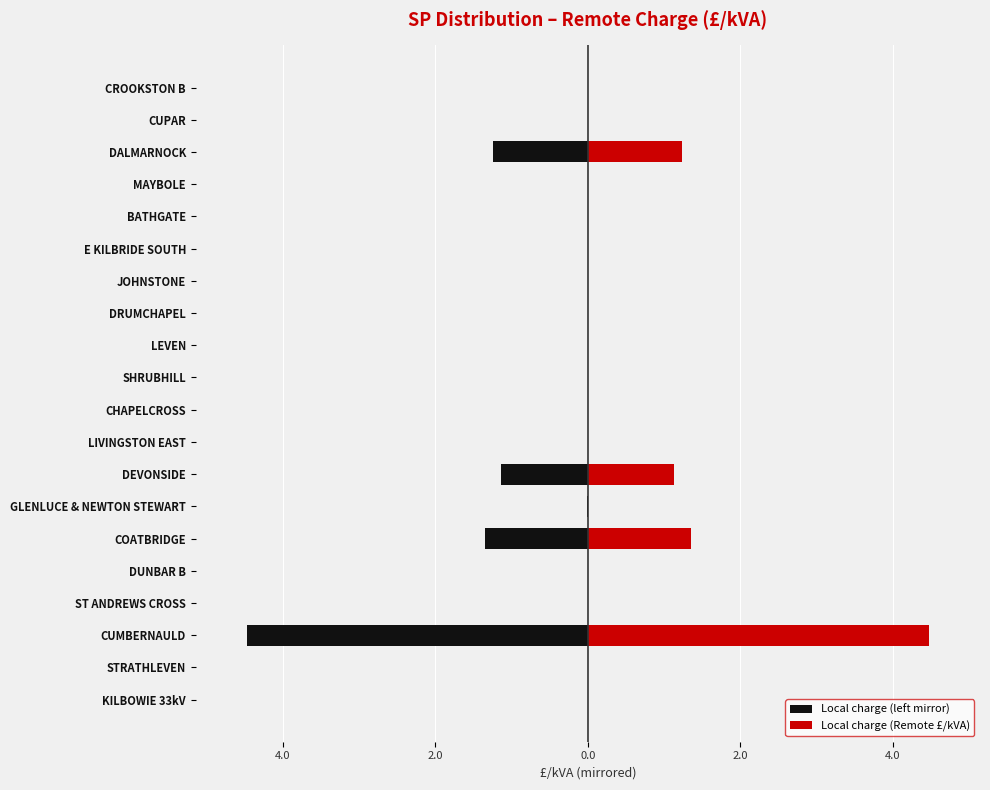

Reading left to right, extract all data points from this chart.

Local charge (left mirror): 0.0	0.0	-4.5	0.0	0.0	-1.3	-0.0	-1.1	0.0	0.0	0.0	0.0	0.0	0.0	0.0	0.0	0.0	-1.2	0.0	0.0
Local charge (Remote £/kVA): 0.0	0.0	4.5	0.0	0.0	1.3	0.0	1.1	0.0	0.0	0.0	0.0	0.0	0.0	0.0	0.0	0.0	1.2	0.0	0.0